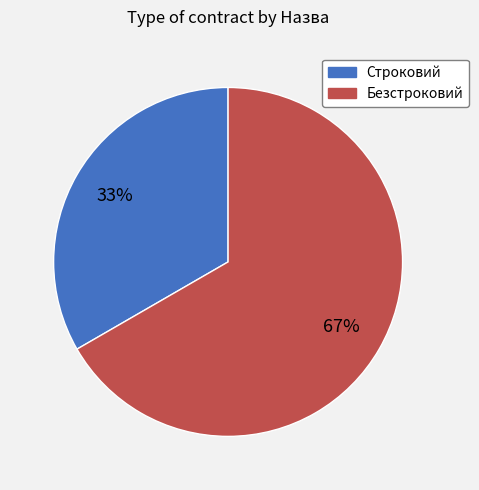

Rank the categories by value from lowest to highest.

Строковий, Безстроковий